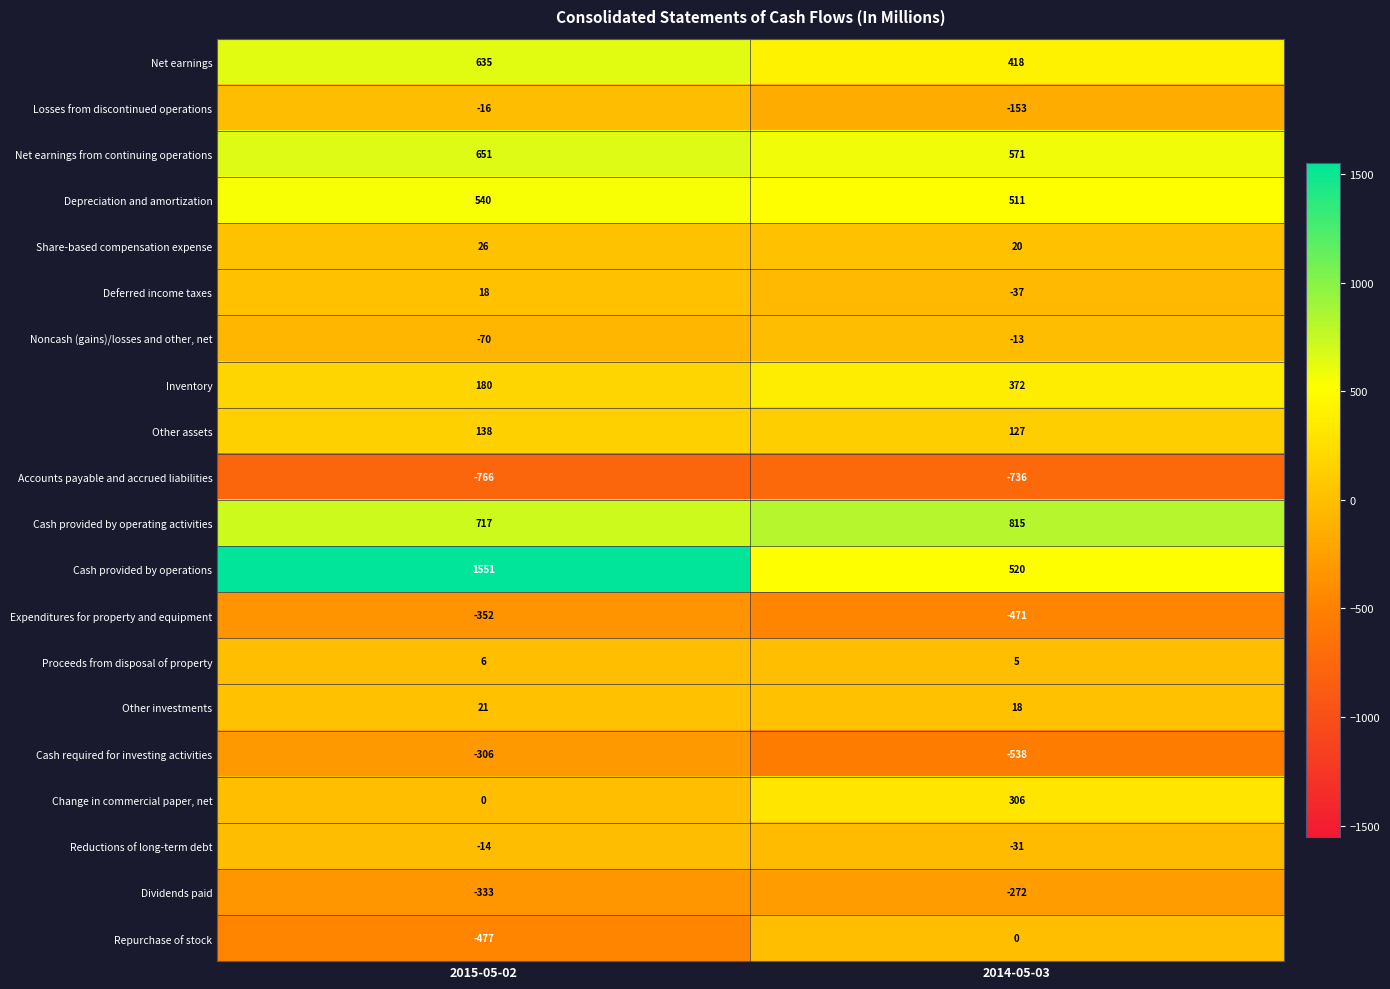

Is it true that Cash provided by operations equals 2322 at 2015-05-02?

False